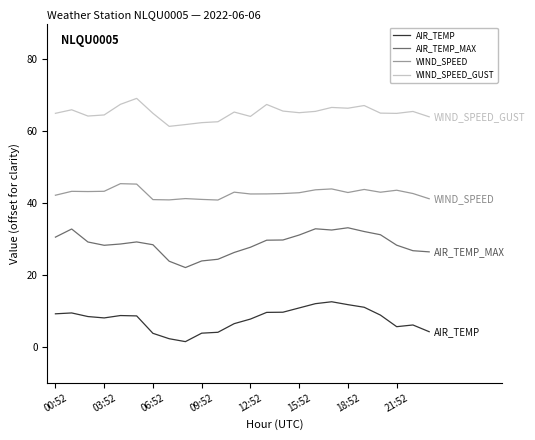

Which series has the largest total across all categories?

WIND_SPEED_GUST